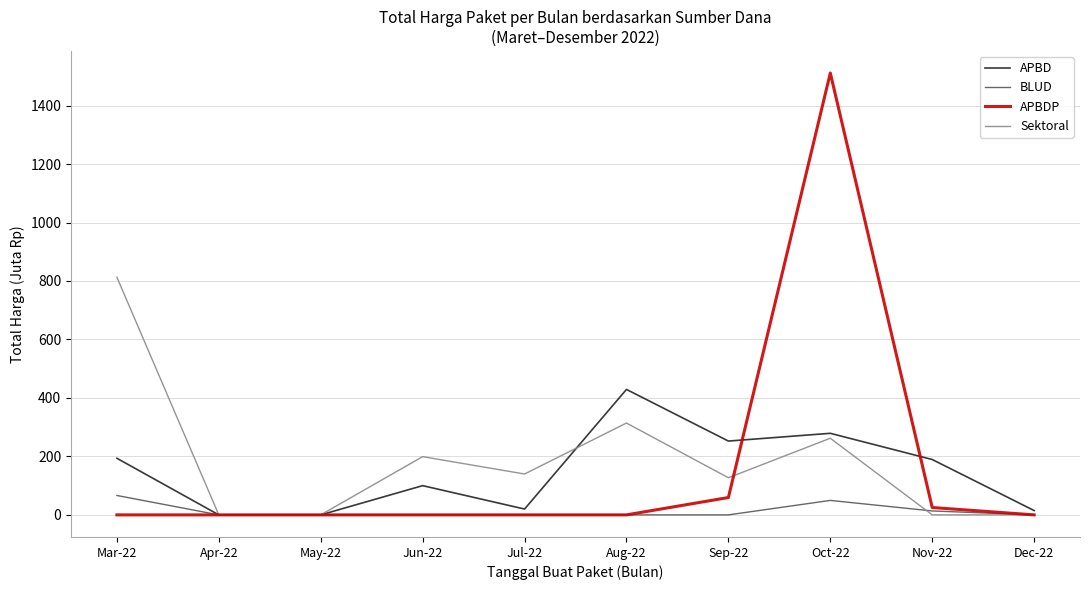

The value of APBDP at Jun-22 is 581.6. True or false?

False